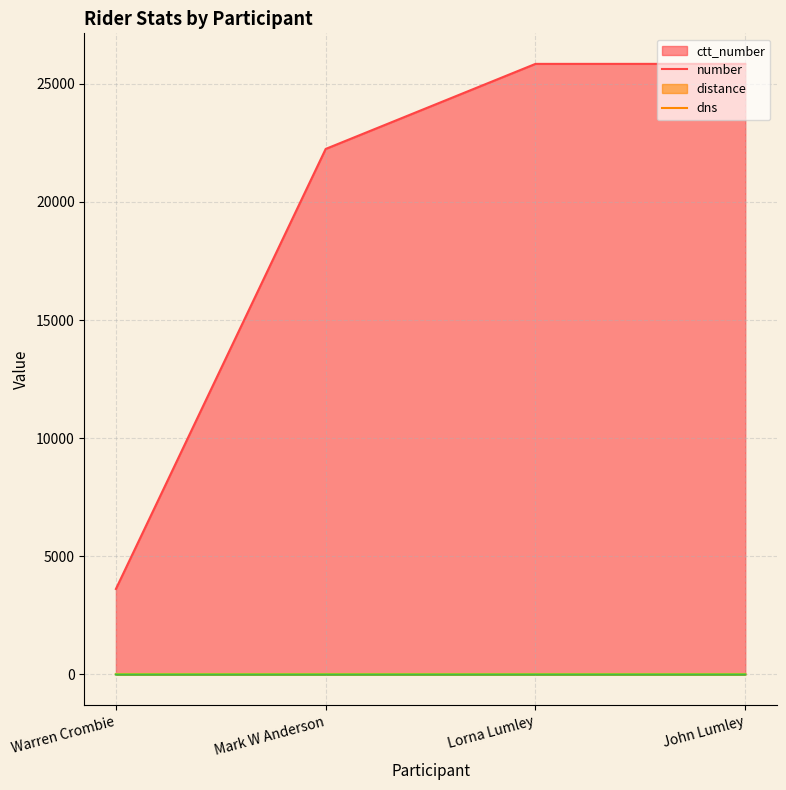

Count the number values in the range 11 to 12.

4